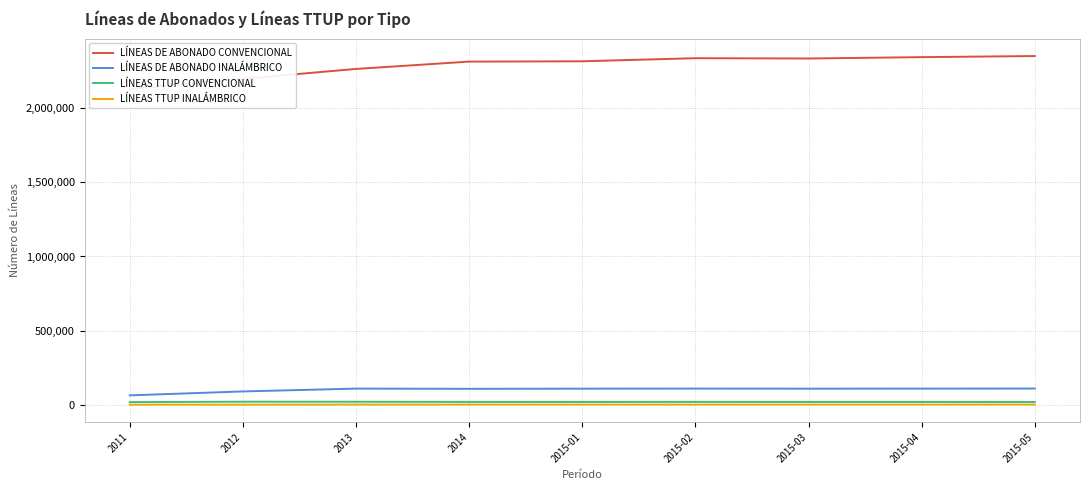

Reading left to right, transcribe all the data shown in this chart.

LÍNEAS DE ABONADO CONVENCIONAL: 2011=2131267	2012=2198913	2013=2265797	2014=2315203	2015-01=2317301	2015-02=2338301	2015-03=2336196	2015-04=2345365	2015-05=2352789
LÍNEAS DE ABONADO INALÁMBRICO: 2011=62824	2012=89384	2013=108453	2014=106978	2015-01=108058	2015-02=108619	2015-03=108005	2015-04=108383	2015-05=108967
LÍNEAS TTUP CONVENCIONAL: 2011=17386	2012=20093	2013=19786	2014=18667	2015-01=18549	2015-02=18893	2015-03=18507	2015-04=18532	2015-05=18189
LÍNEAS TTUP INALÁMBRICO: 2011=9	2012=282	2013=735	2014=842	2015-01=841	2015-02=566	2015-03=830	2015-04=820	2015-05=812